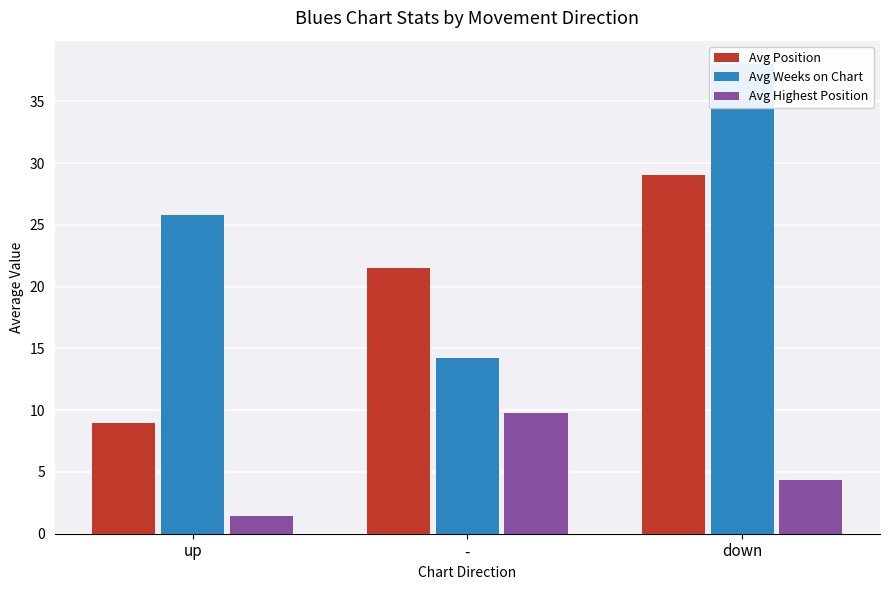

How many bars are there in each group?

3